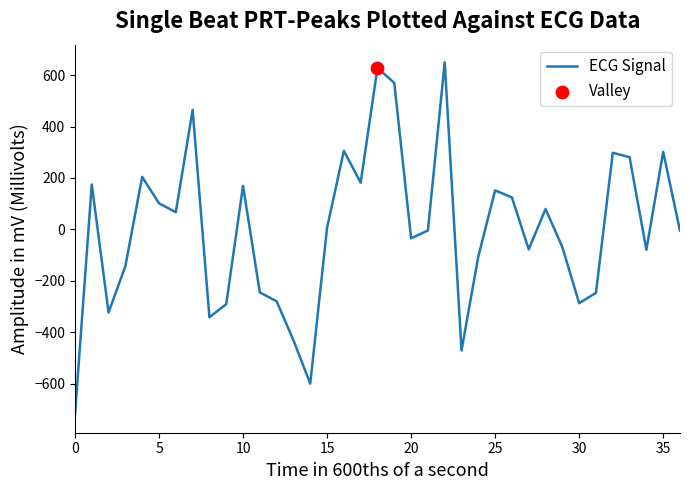

What is the greatest value displayed?

650.0